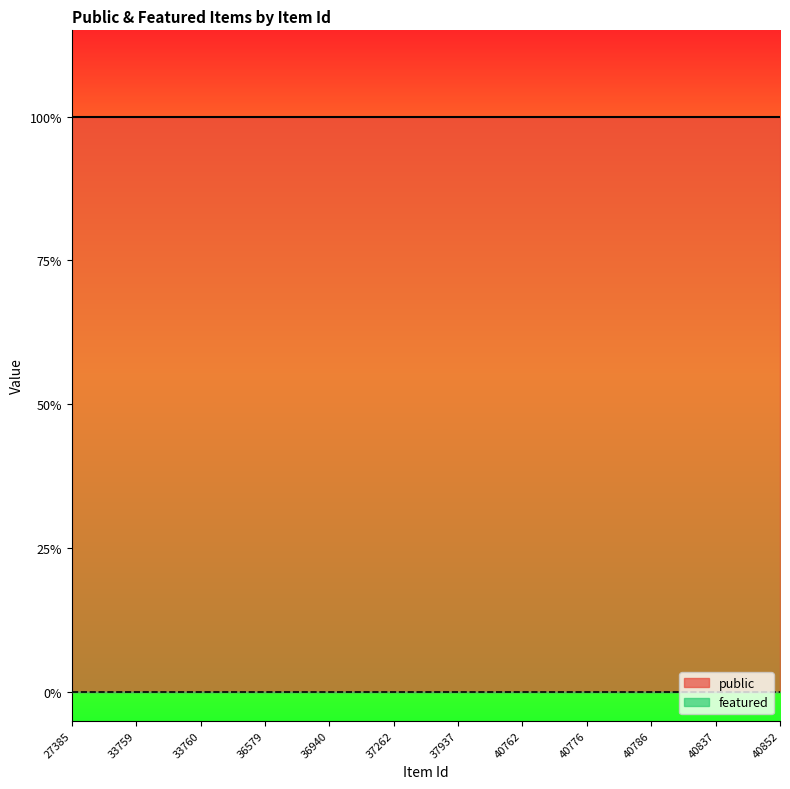

True or false: public and featured cross at least once.

False